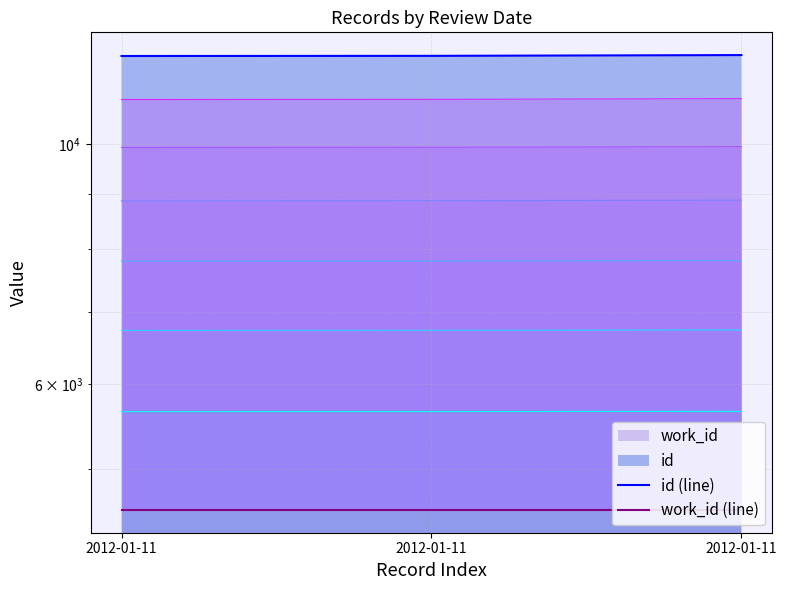

Is it true that id (line) equals 4952 at 2012-01-11?

False